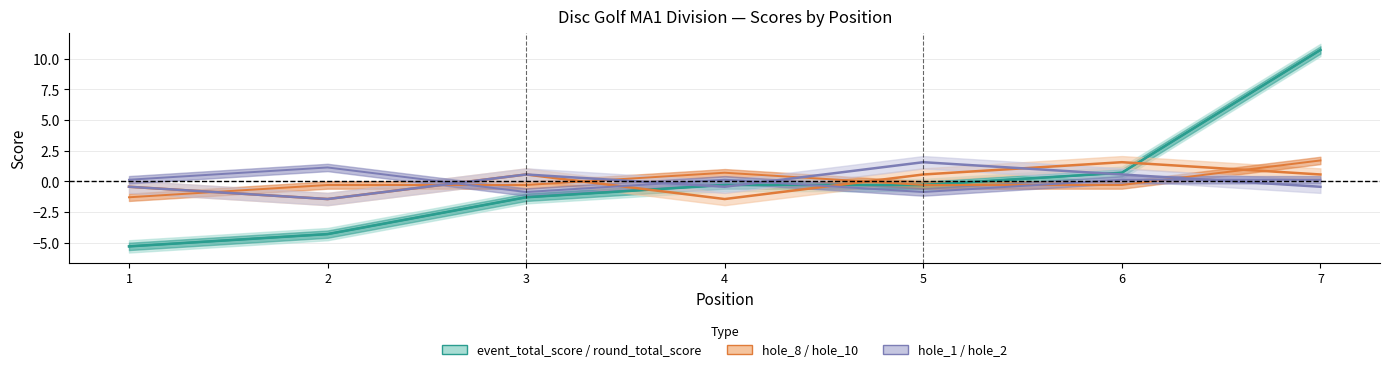

How many interior local peaks does the hole_2 series have?

2